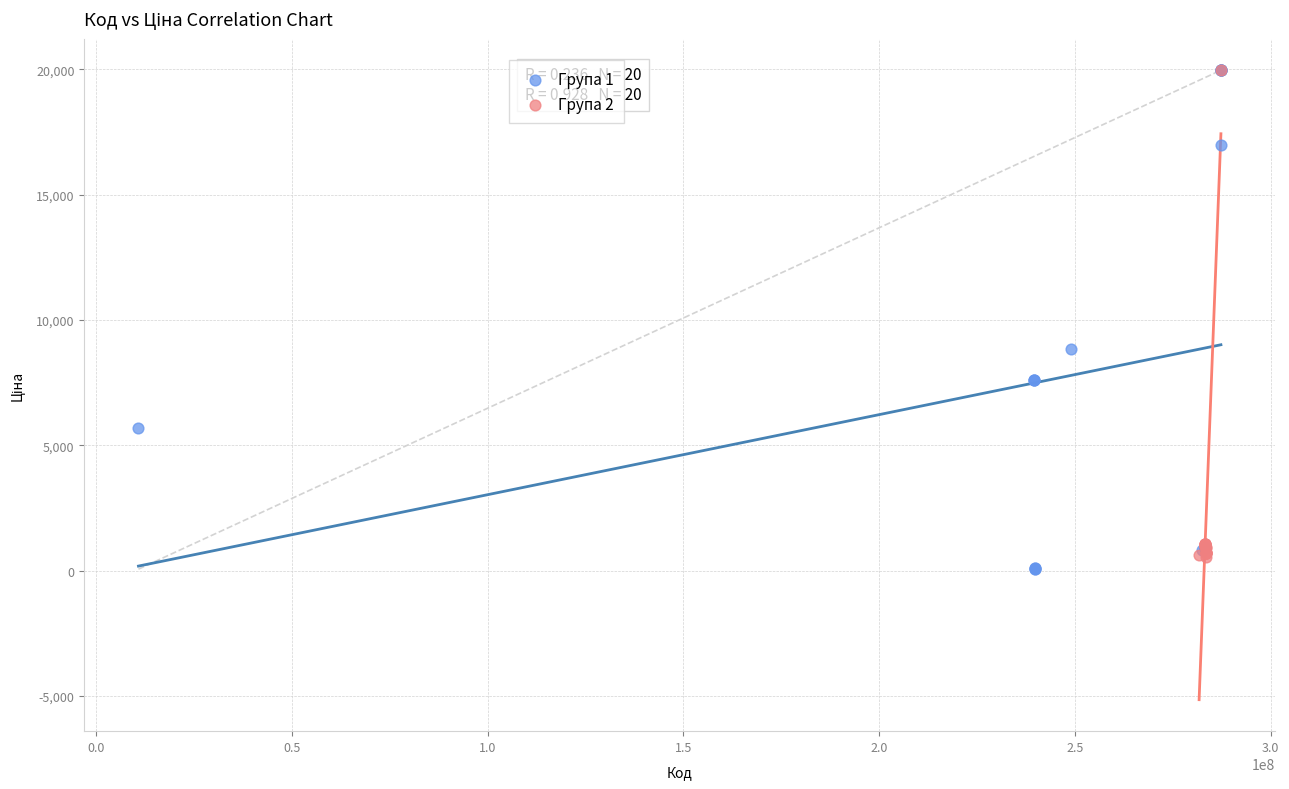

Which series has the largest Y range (max minus min)?

Група 1